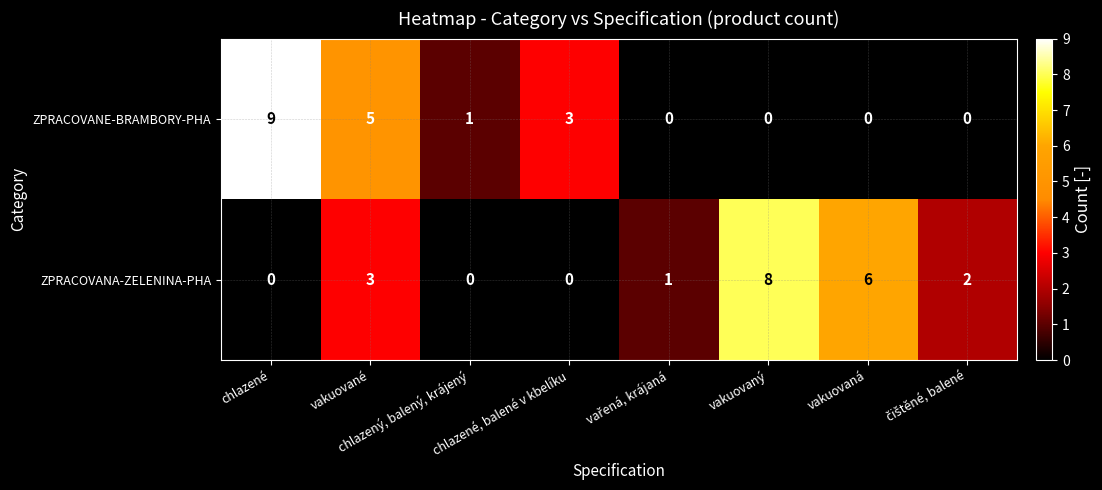

At which category is the sum across all series the highest?

chlazené